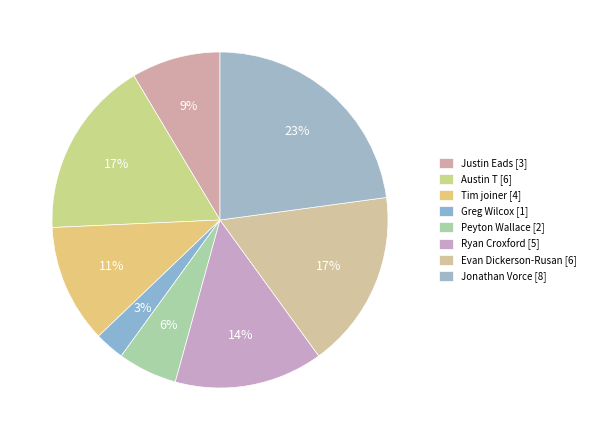

Rank the categories by value from highest to lowest.

Jonathan Vorce, Austin T, Evan Dickerson-Rusan, Ryan Croxford, Tim joiner, Justin Eads, Peyton Wallace, Greg Wilcox